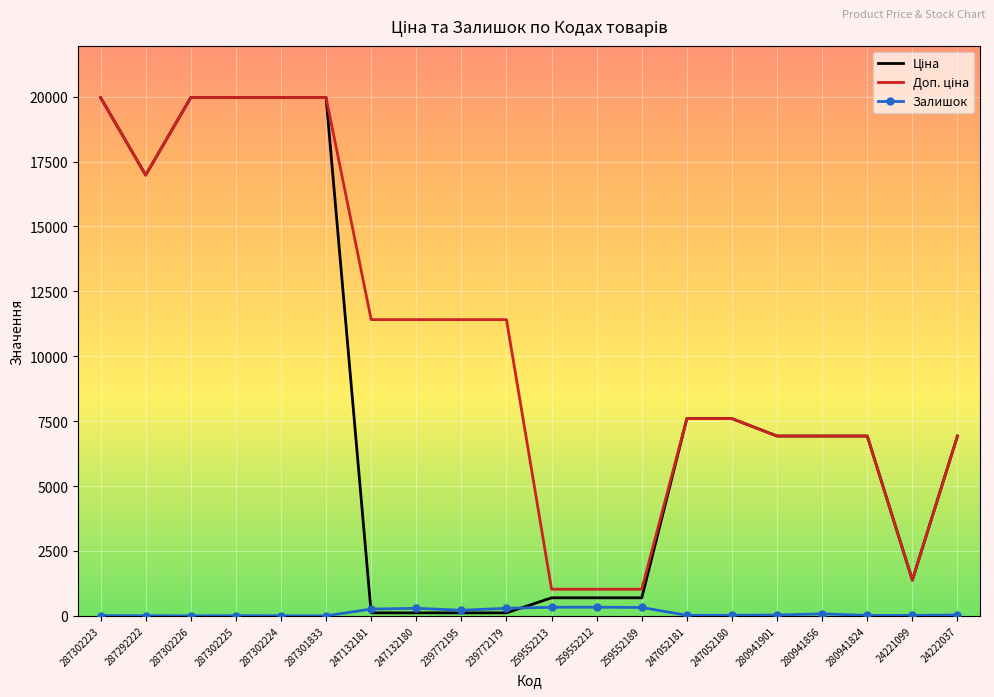

What is the maximum value shown in the chart?

19964.2